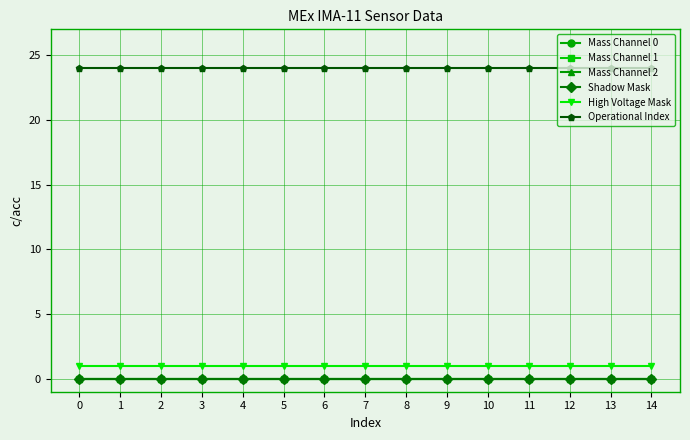

Which series has the largest range (max minus min)?

Mass Channel 0